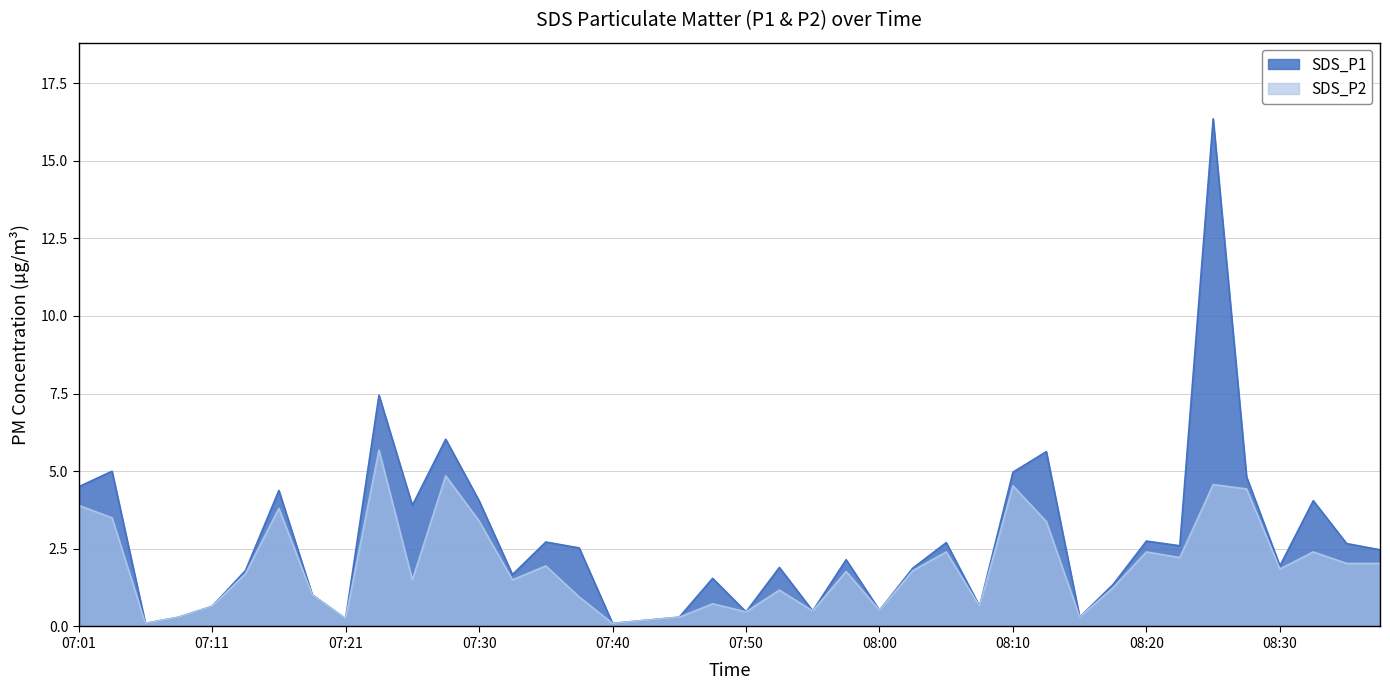

Reading right to left, list all the values displayed in this chart.

SDS_P1: 08:37=2.5	08:35=2.7	08:32=4.0	08:30=1.9	08:27=4.8	08:25=16.4	08:22=2.6	08:20=2.8	08:18=1.4	08:15=0.3	08:13=5.6	08:10=5.0	08:08=0.7	08:05=2.7	08:03=1.9	08:00=0.5	07:58=2.1	07:55=0.5	07:53=1.9	07:50=0.5	07:48=1.6	07:45=0.3	07:43=0.2	07:40=0.1	07:38=2.5	07:35=2.7	07:33=1.7	07:30=4.0	07:28=6.0	07:25=3.9	07:23=7.5	07:21=0.2	07:18=1.0	07:16=4.4	07:13=1.8	07:11=0.7	07:08=0.3	07:06=0.1	07:03=5.0	07:01=4.5
SDS_P2: 08:37=2.0	08:35=2.0	08:32=2.4	08:30=1.9	08:27=4.4	08:25=4.6	08:22=2.2	08:20=2.4	08:18=1.2	08:15=0.3	08:13=3.4	08:10=4.5	08:08=0.7	08:05=2.4	08:03=1.8	08:00=0.5	07:58=1.8	07:55=0.5	07:53=1.2	07:50=0.5	07:48=0.7	07:45=0.3	07:43=0.2	07:40=0.1	07:38=0.9	07:35=1.9	07:33=1.5	07:30=3.4	07:28=4.8	07:25=1.5	07:23=5.7	07:21=0.2	07:18=1.0	07:16=3.8	07:13=1.7	07:11=0.7	07:08=0.3	07:06=0.1	07:03=3.5	07:01=3.9